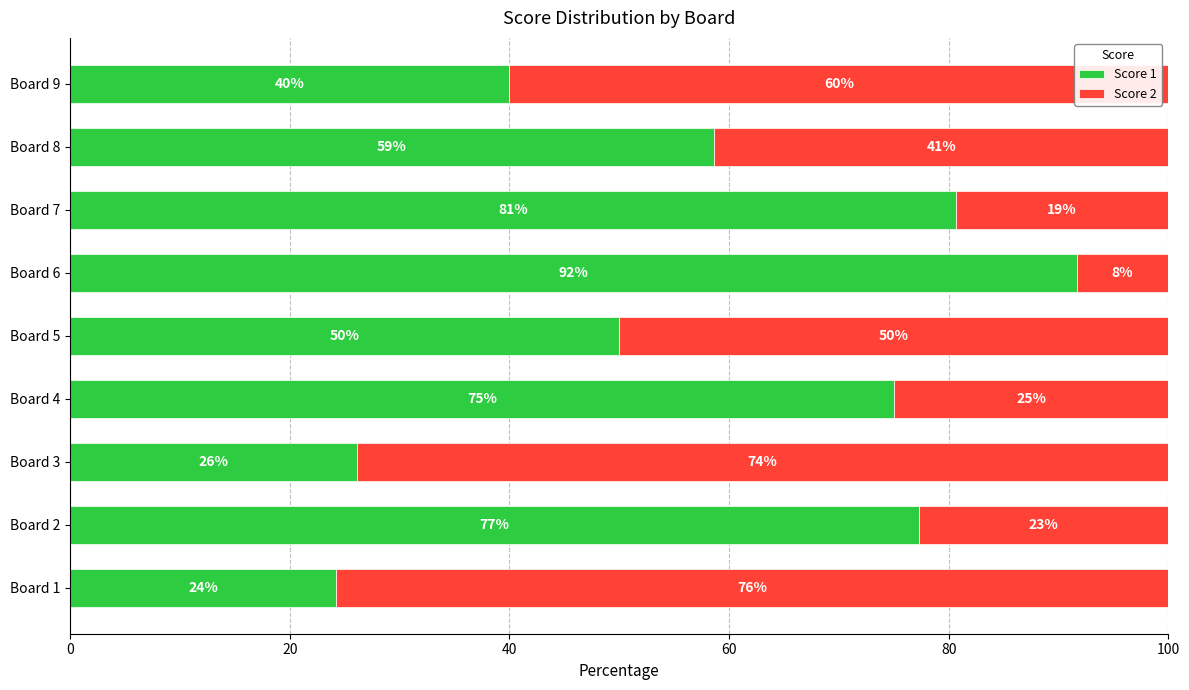

Is it true that Score 1 equals 80.6 at Board 7?

True